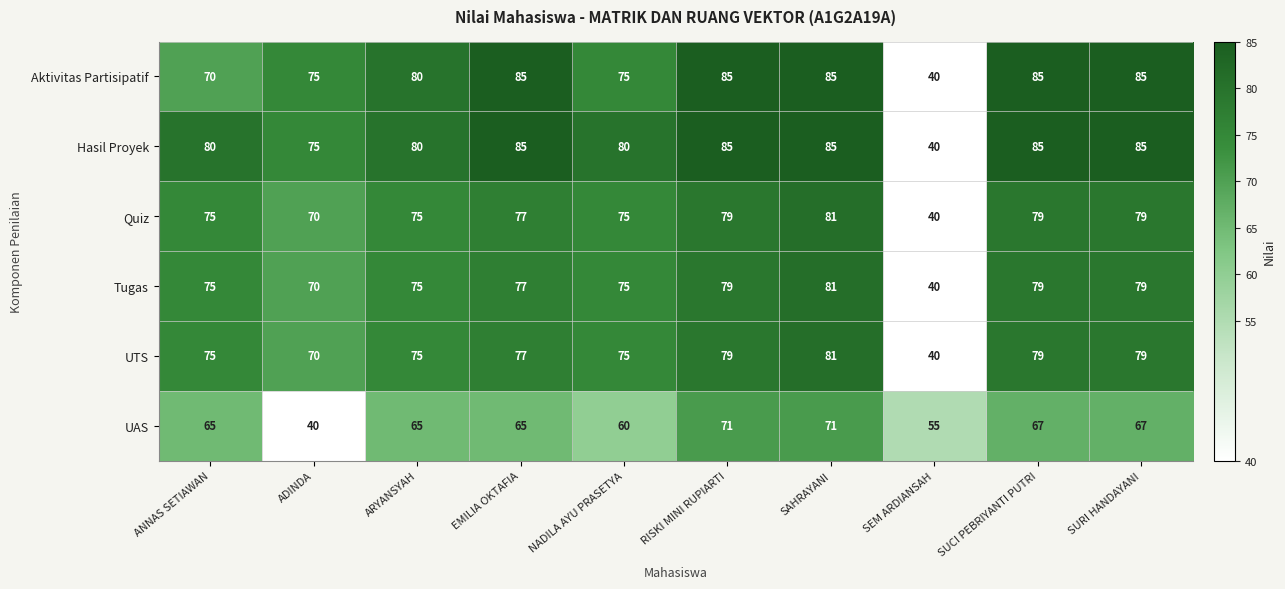

At which category is the sum across all series the highest?

SAHRAYANI